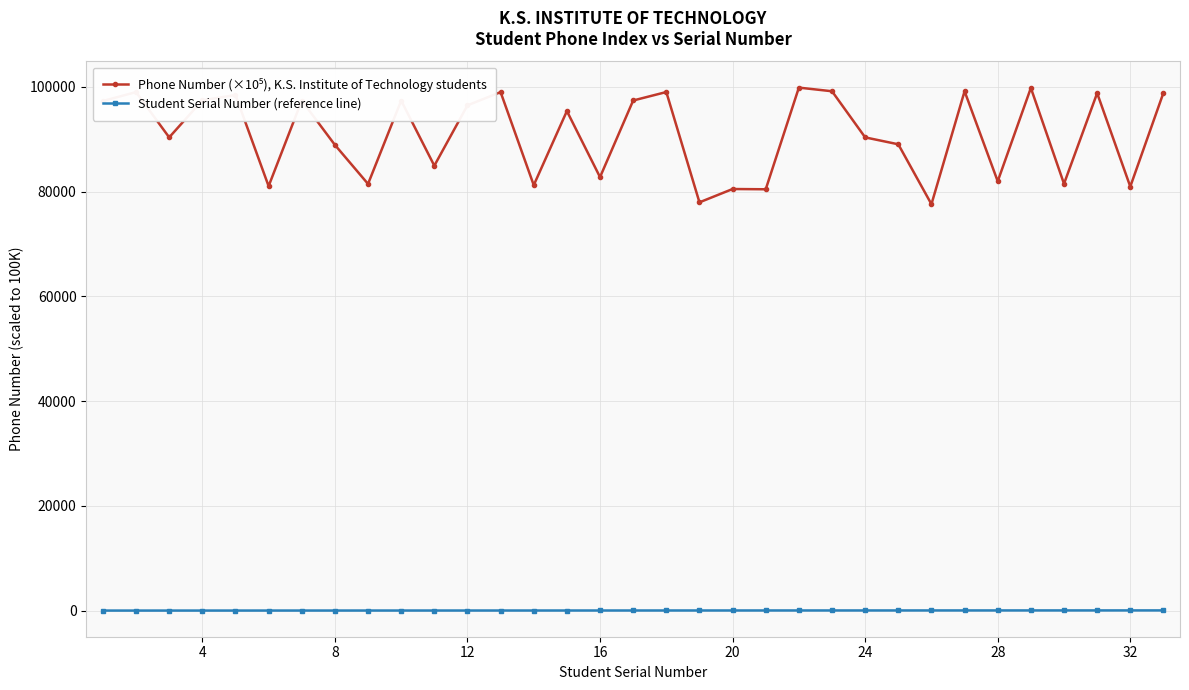

What is the maximum value shown in the chart?

99864.4